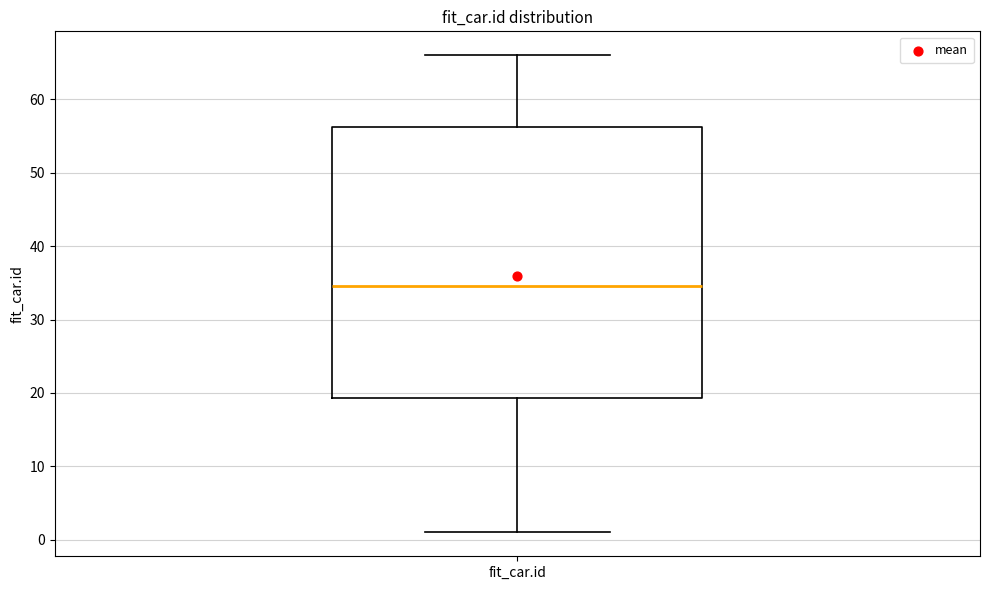

Transcribe this box plot: give where the median line is, the range the box spans, and where the two whiskers end, as read against the y-axis. The values are not printed on the chart, so give them approximately, as read against the axis.

median 35, box 19 to 56, whiskers 1 to 66